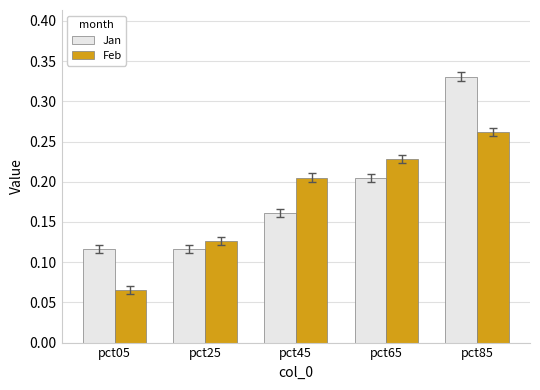

Which category has the highest value in the Feb series?

pct85